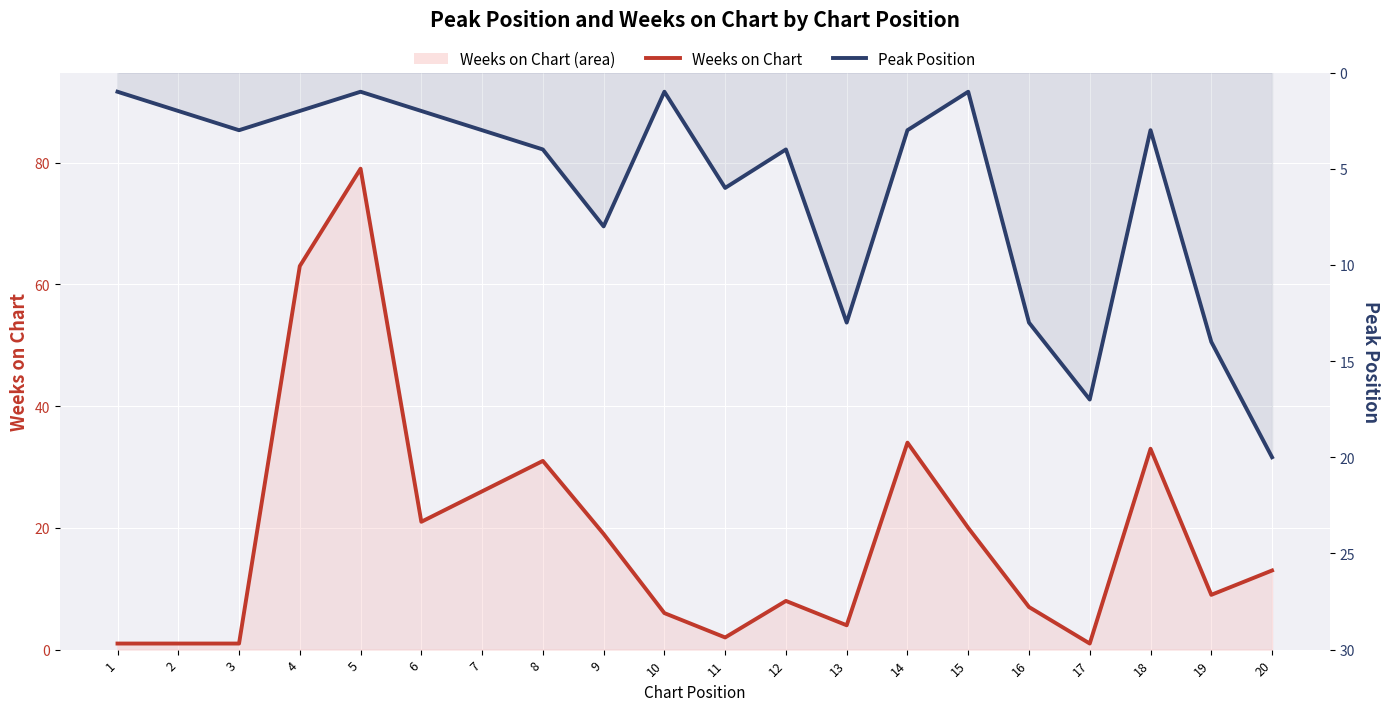

At which label is Weeks on Chart closest to 40?

14